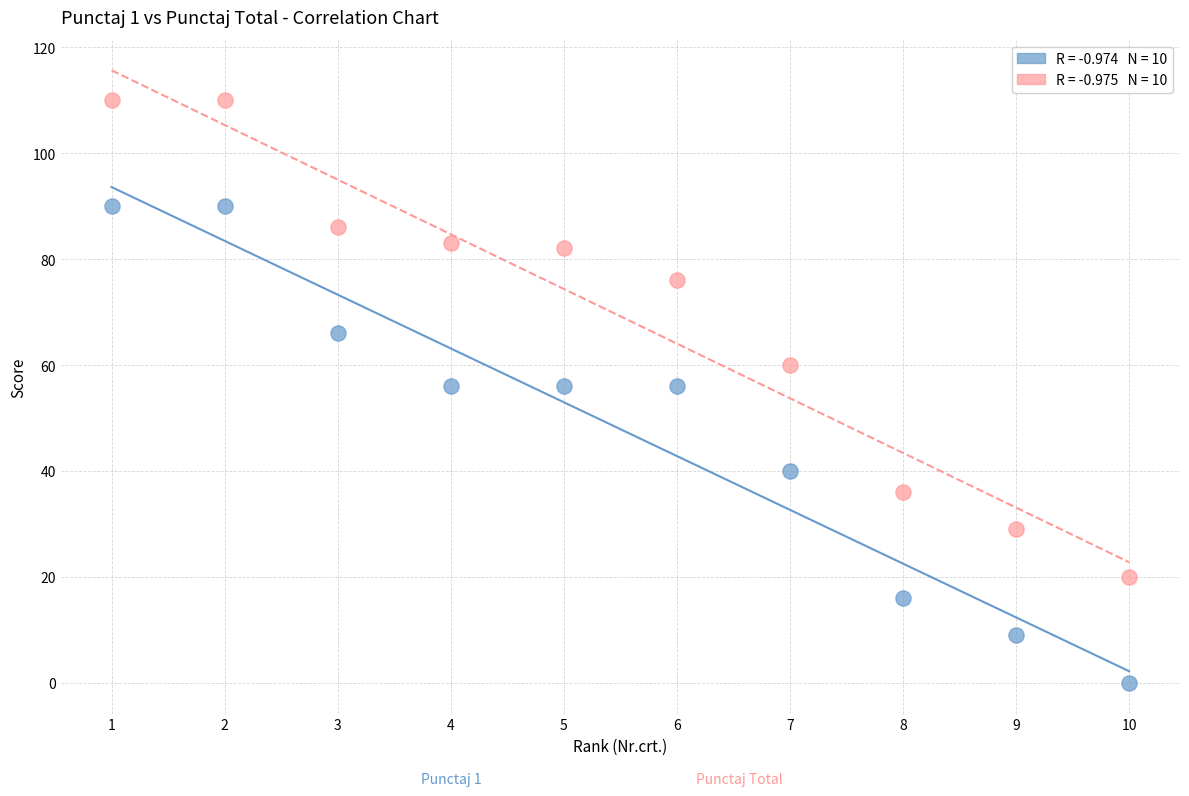

Across all data points, what is the range of Y values (max minus min)?

110